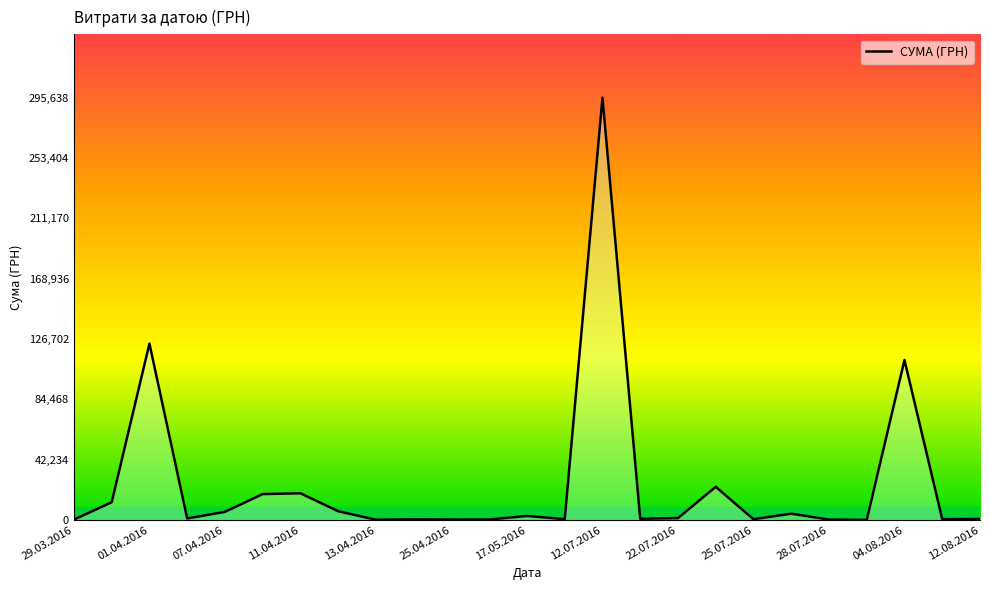

Reading right to left, list all the values displayed in this chart.

775.0	633.1	111990.4	97.8	331.6	4460.0	574.6	23239.2	1321.3	909.1	295638.6	600.0	2886.0	339.4	323.2	527.8	173.9	6166.2	18716.3	18188.5	5735.4	1111.6	123491.9	12451.2	295.7